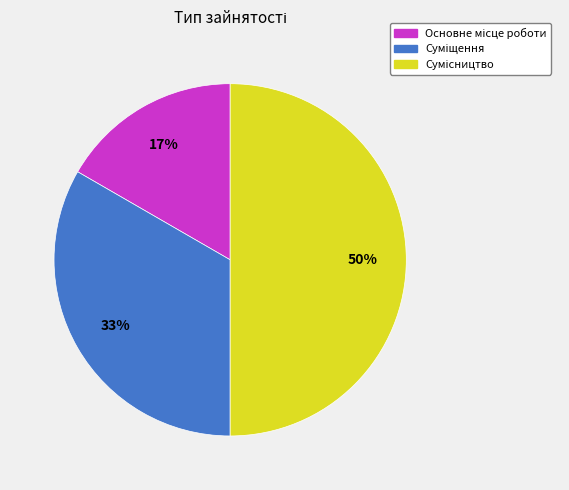

To the nearest percent, what is the average slice percentage?

33%